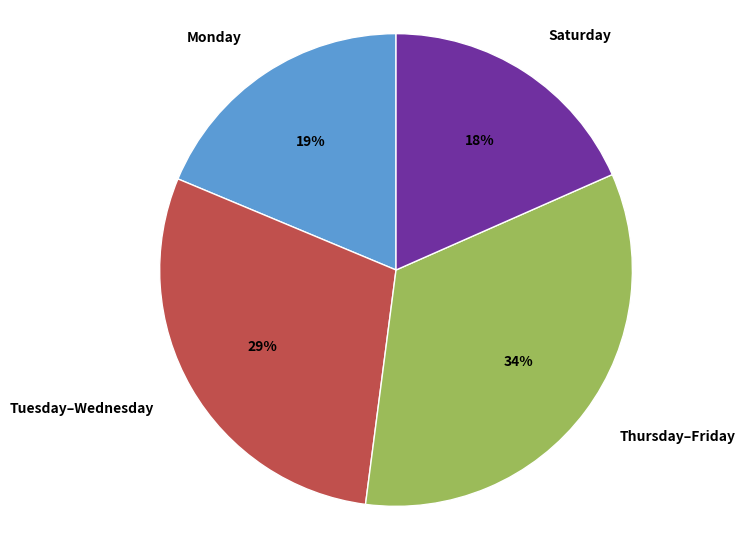

Which has a higher value, Thursday–Friday or Monday?

Thursday–Friday